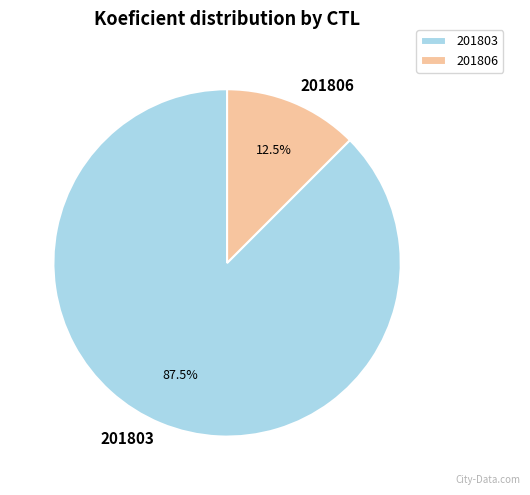

What percentage do 201806 and 201803 together represent?

100.0%